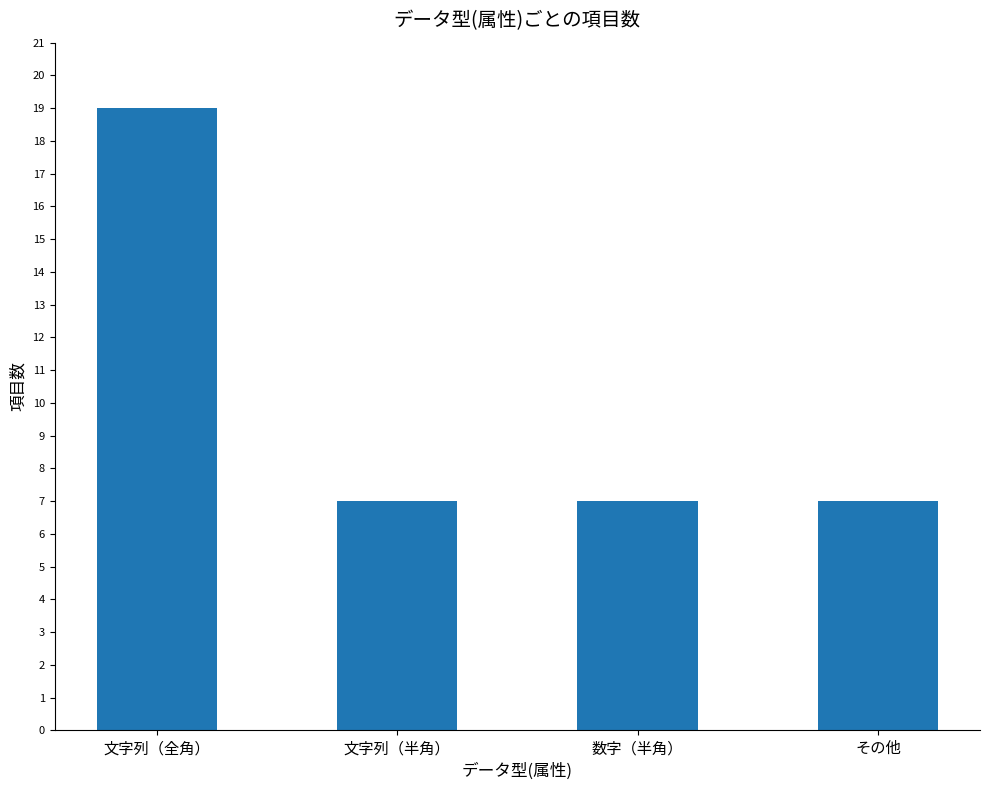

Is it true that the value at その他 is 7?

True